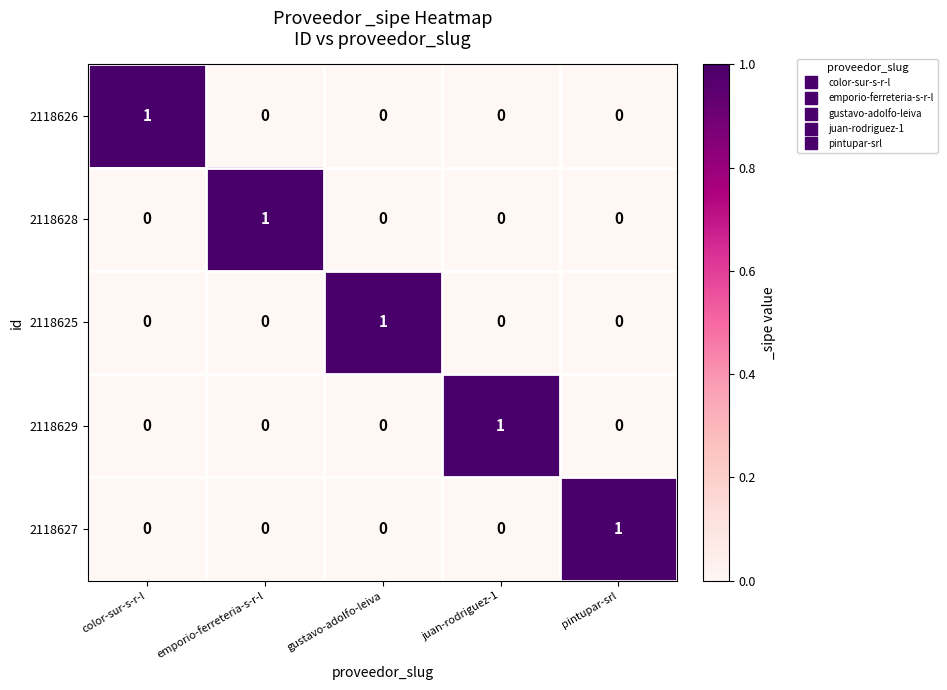

What is the total value across all series at color-sur-s-r-l?

1